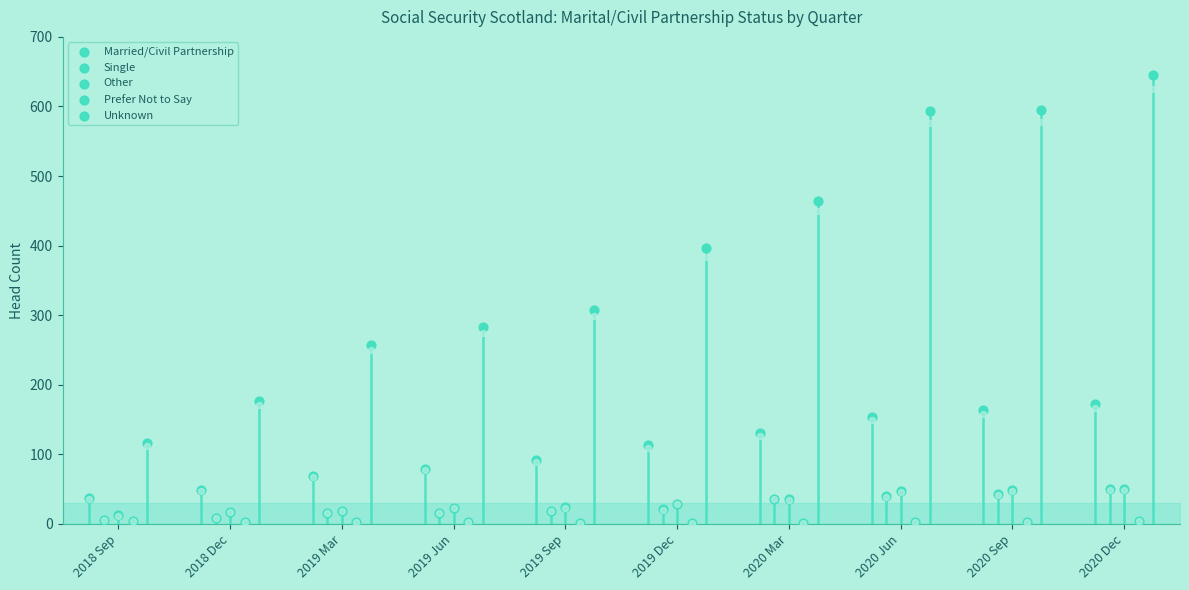

Is the value of Single at 2019 Mar greater than the value of Married/Civil Partnership at 2019 Sep?

No